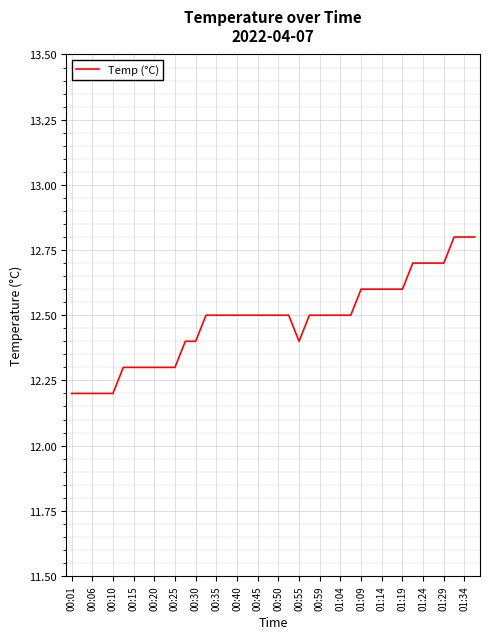

What is the difference between the maximum and minimum values?

0.6